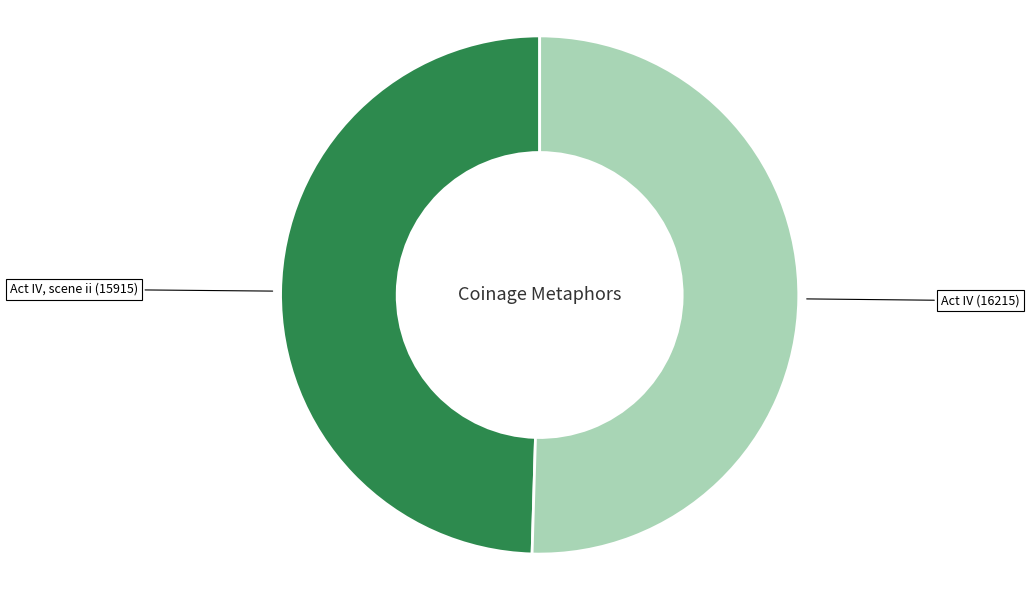

Does any single category account for the majority?

Yes